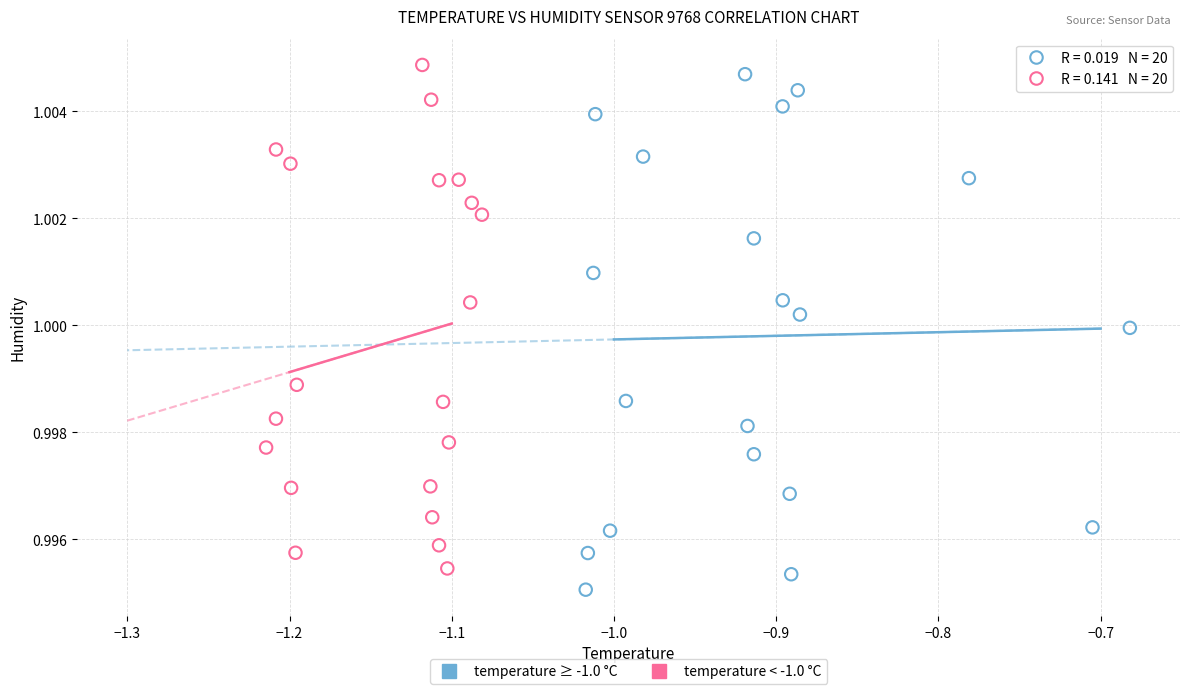

Which series reaches the maximum Y coordinate?

temperature < -1.0 °C